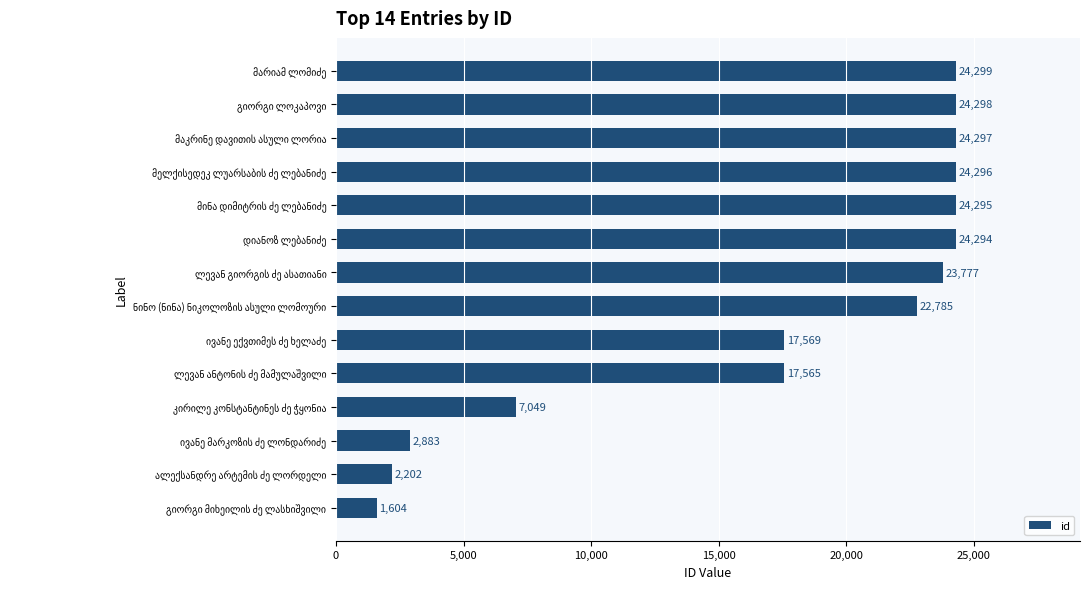

Reading bottom to top, what are all the values shown in this chart?

1604	2202	2883	7049	17565	17569	22785	23777	24294	24295	24296	24297	24298	24299